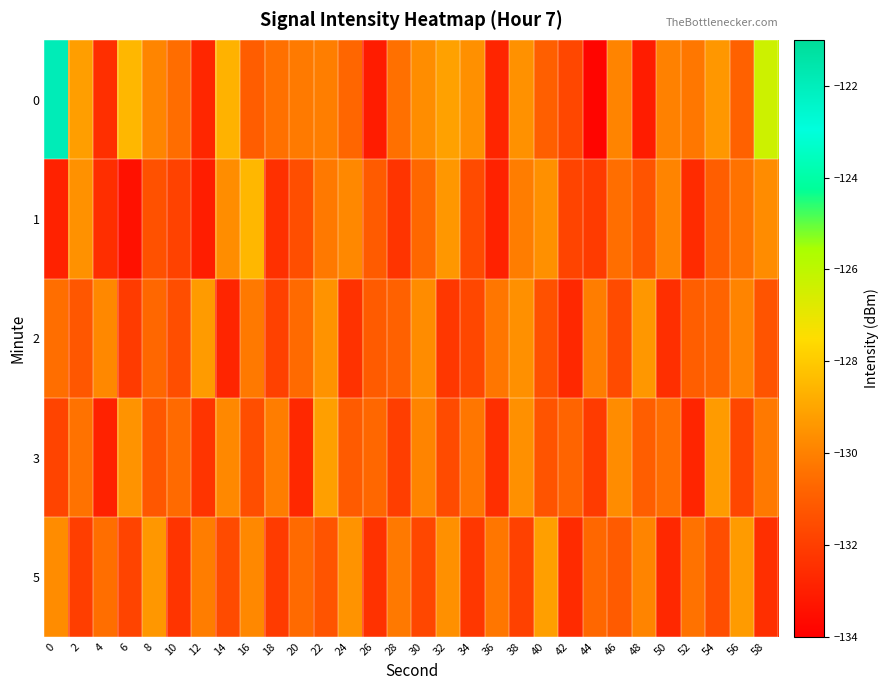

Between 32 and 46, which is larger?

32